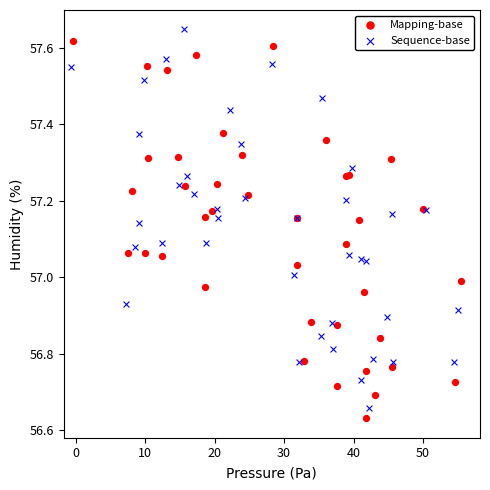

What are all the series names shown in the legend?

Mapping-base, Sequence-base